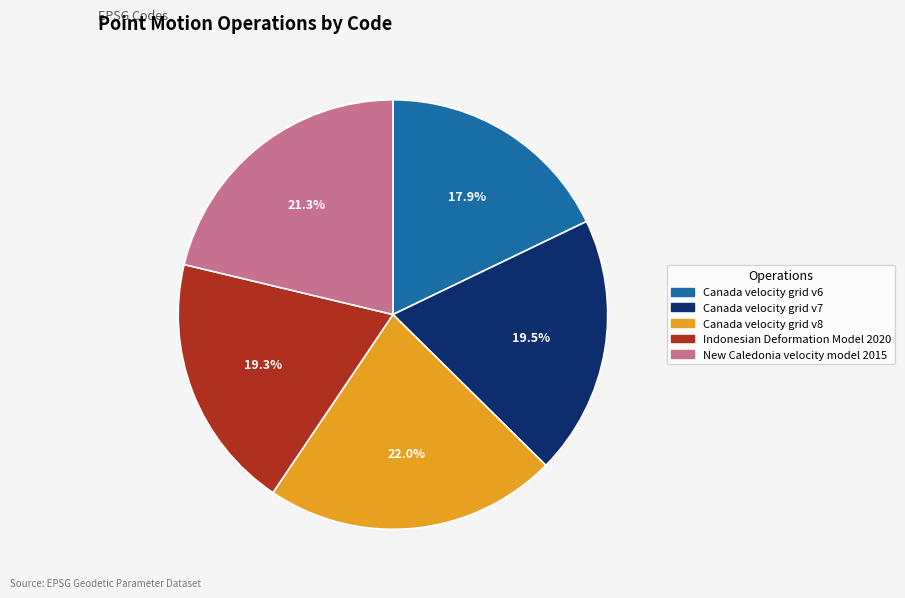

To the nearest percent, what percentage of the pie is Indonesian Deformation Model 2020?

19%